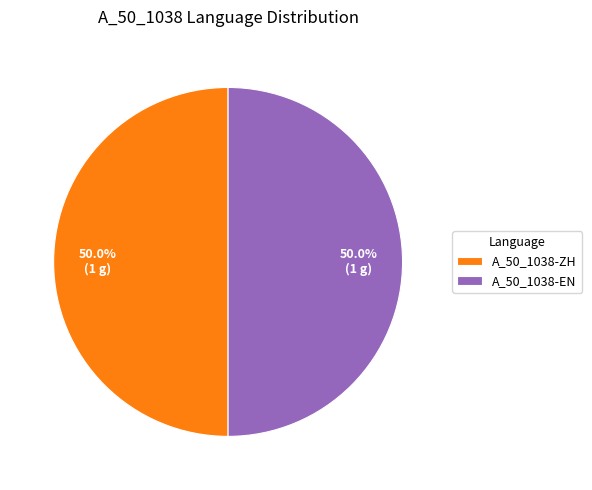

What percentage do A_50_1038-EN and A_50_1038-ZH together represent?

100.0%